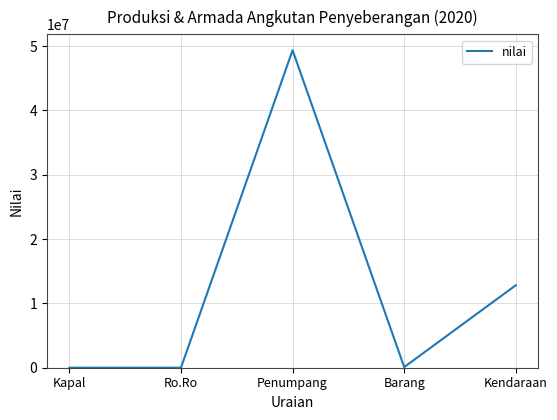

The chart shows a value of 16324113 at Ro.Ro. True or false?

False